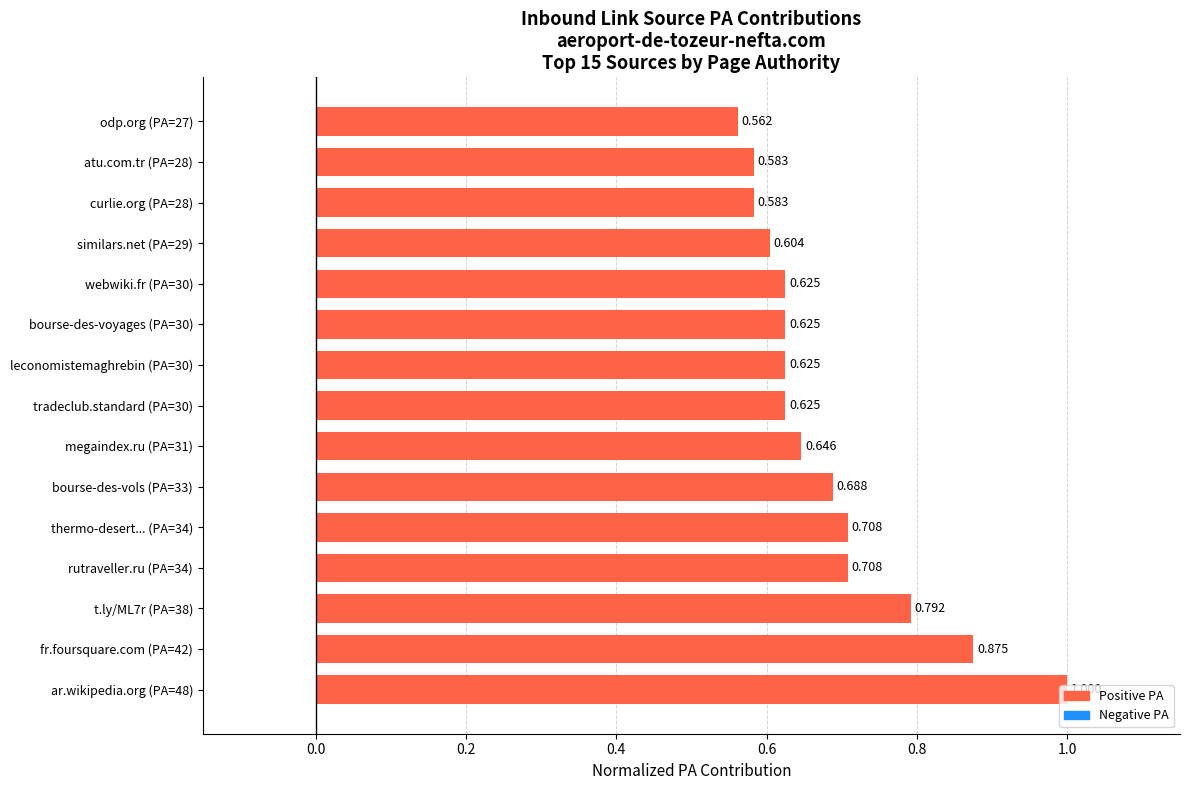

What is the difference between the maximum and minimum values?

0.4